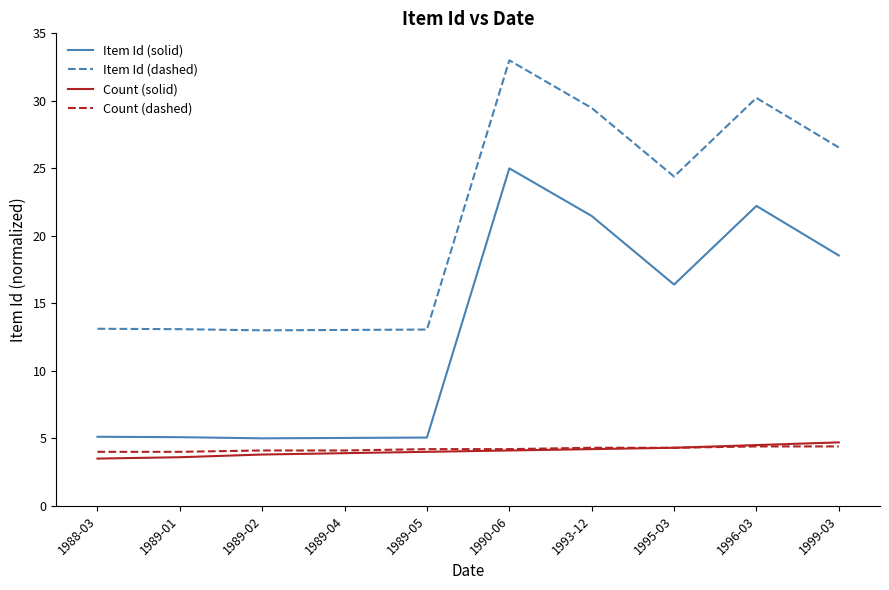

True or false: Item Id (solid) and Count (solid) intersect in this chart.

False